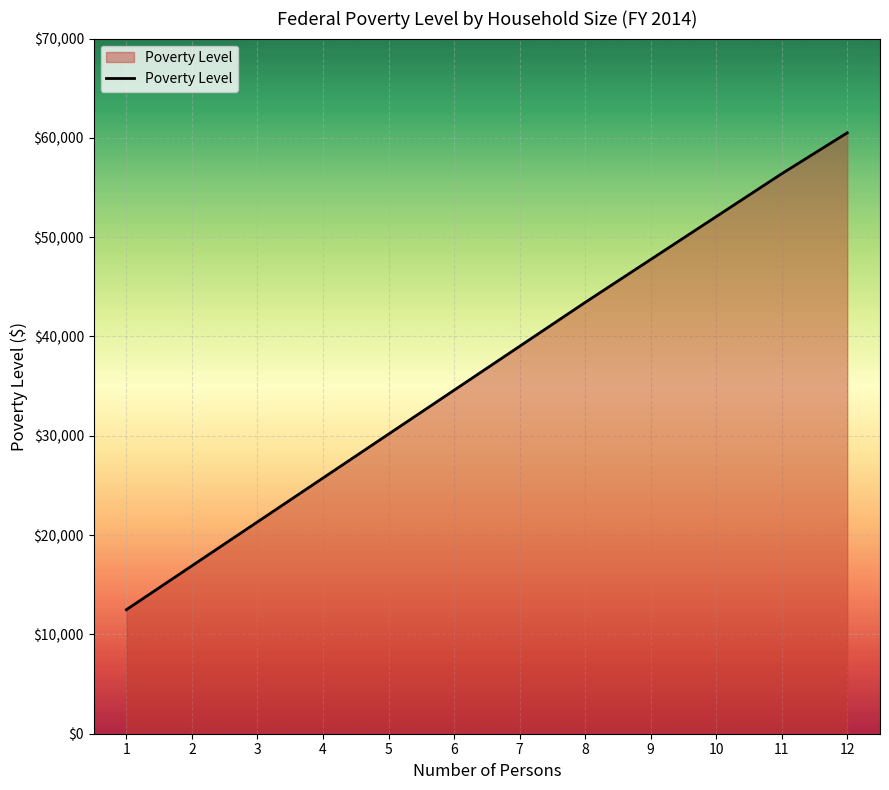

What is the difference between the values at 9 and 5?

17580